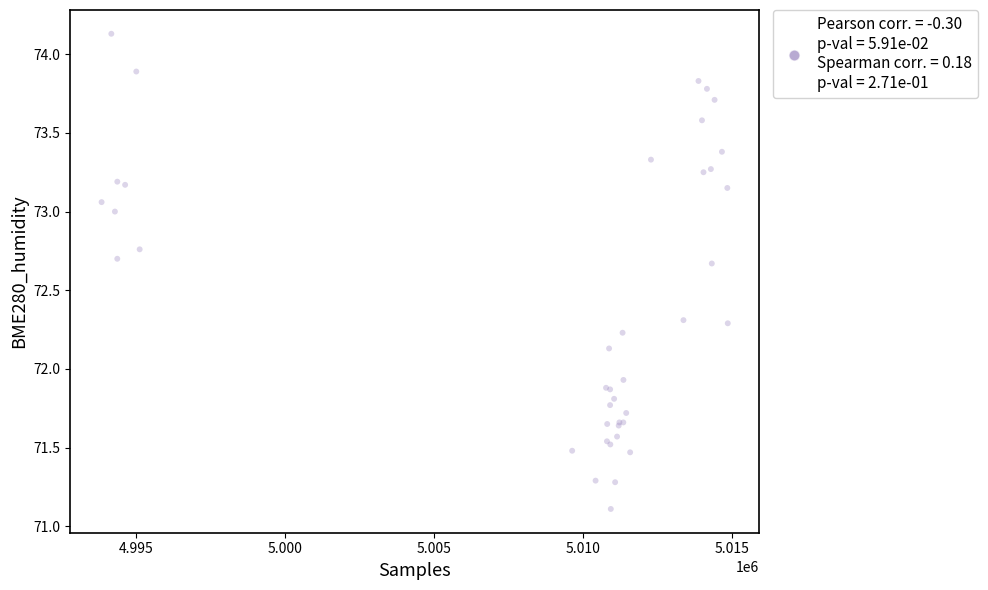

What Y value in the scatter plot is closest to 72?

71.9